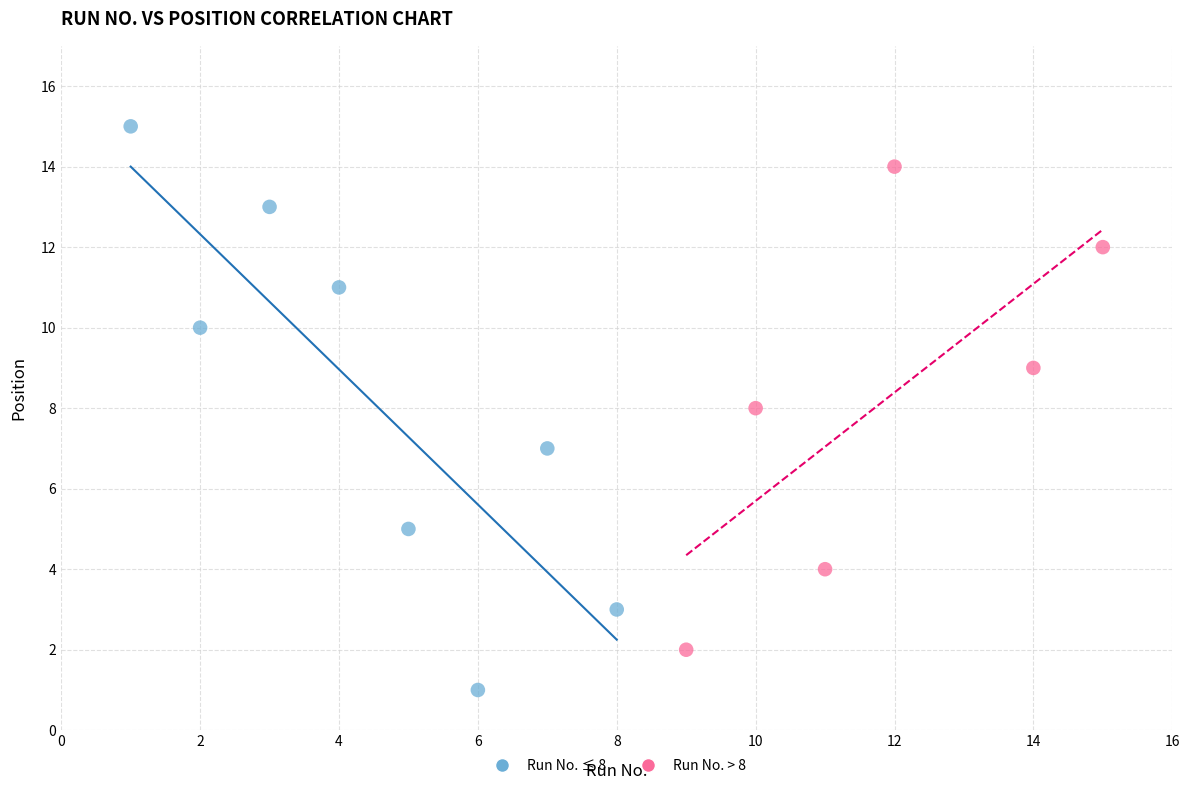

Which series reaches the minimum Y coordinate?

Run No. ≤ 8